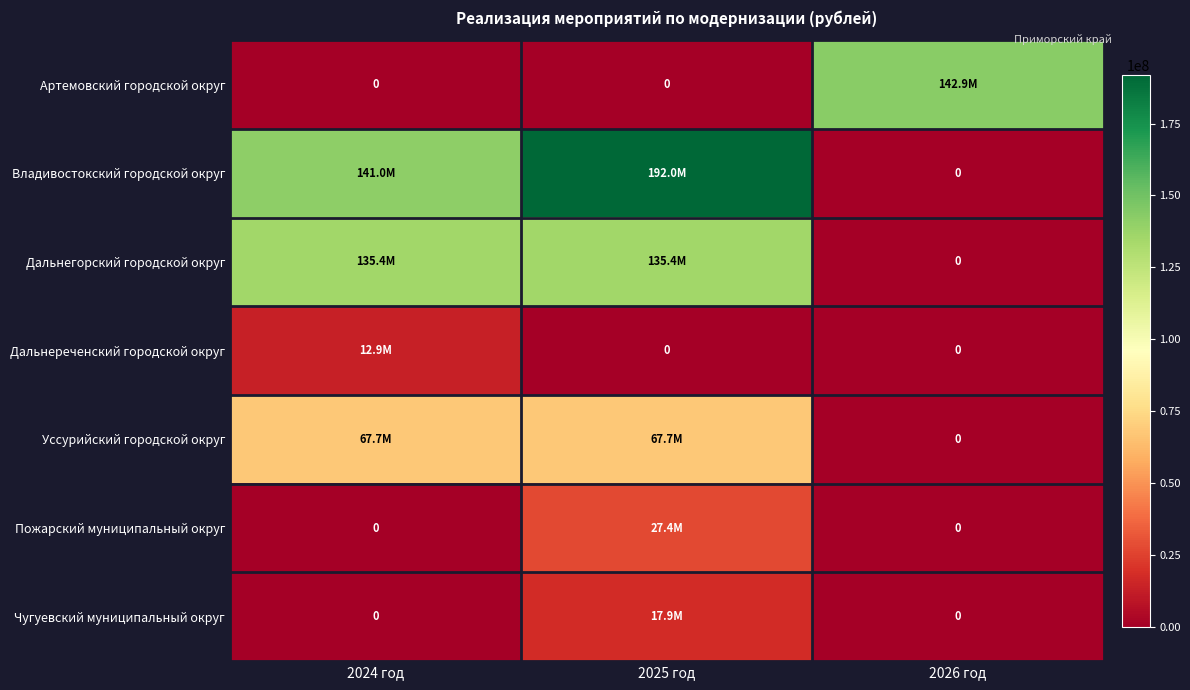

The value of Артемовский городской округ at 2026 год is 142880987.7. True or false?

True